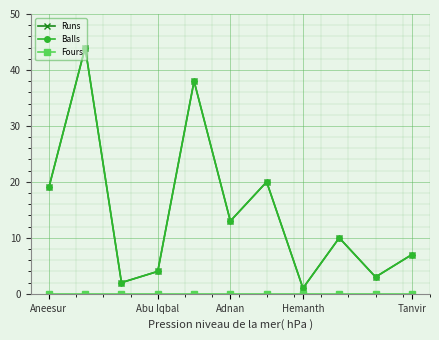

True or false: Runs and Fours cross at least once.

False